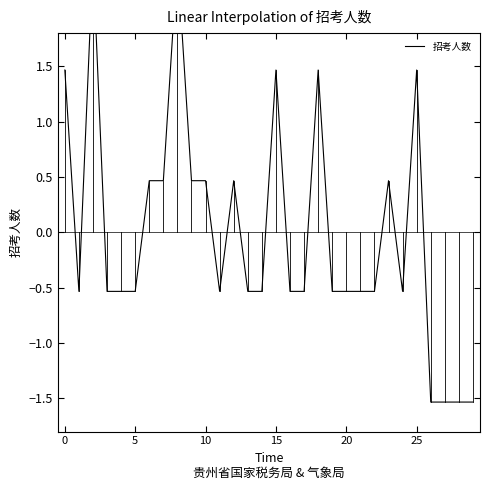

At which category does the chart reach its minimum across all series?

26